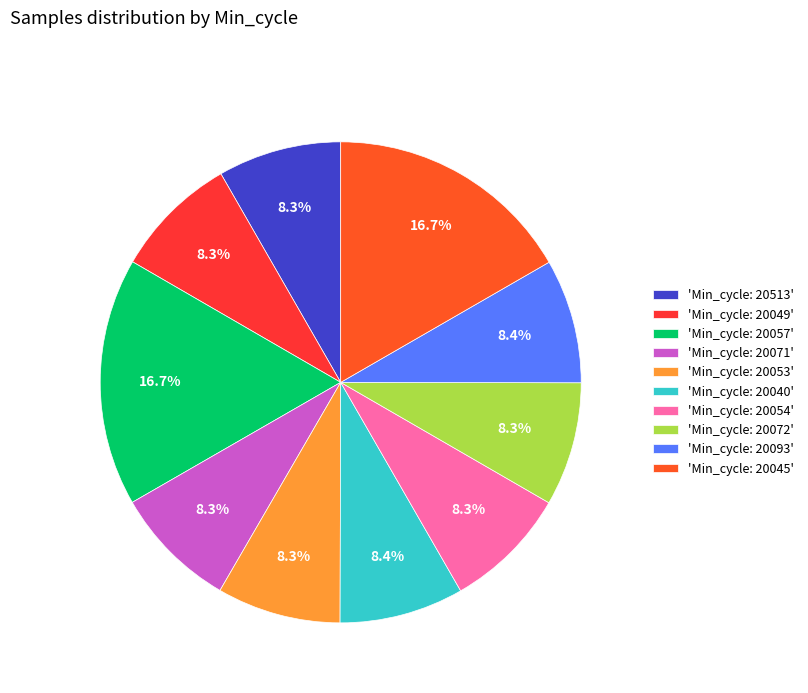

How many slices are in this pie chart?

10